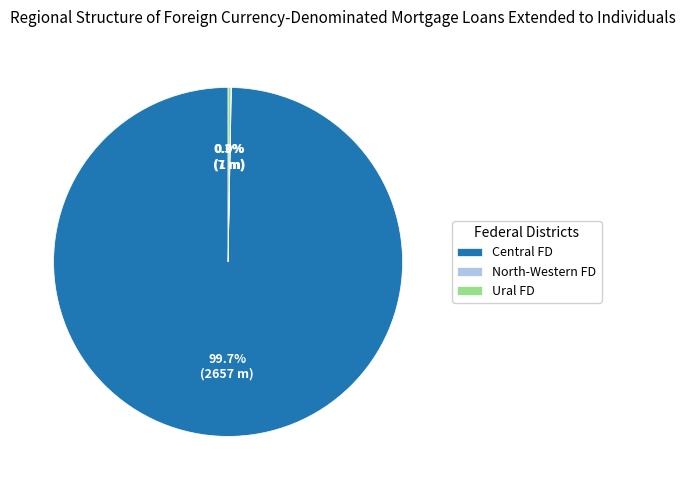

Does Central FD account for over 50% of the chart?

Yes